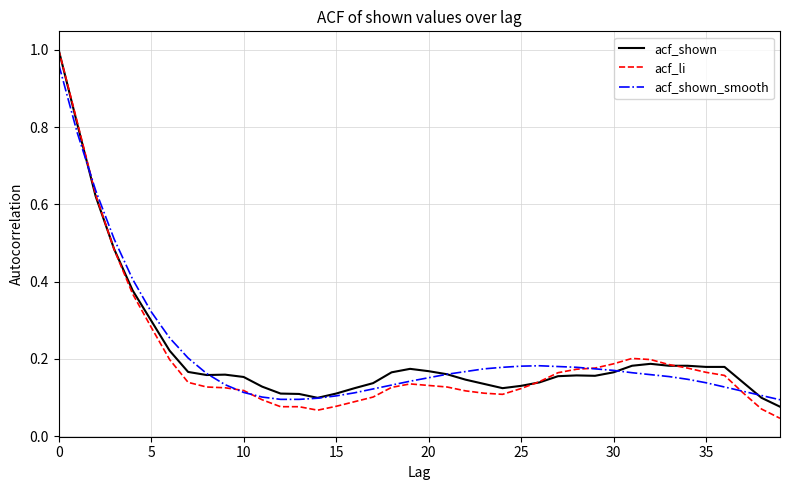

What is the difference between the second highest and second lowest values in the acf_shown series?

0.7